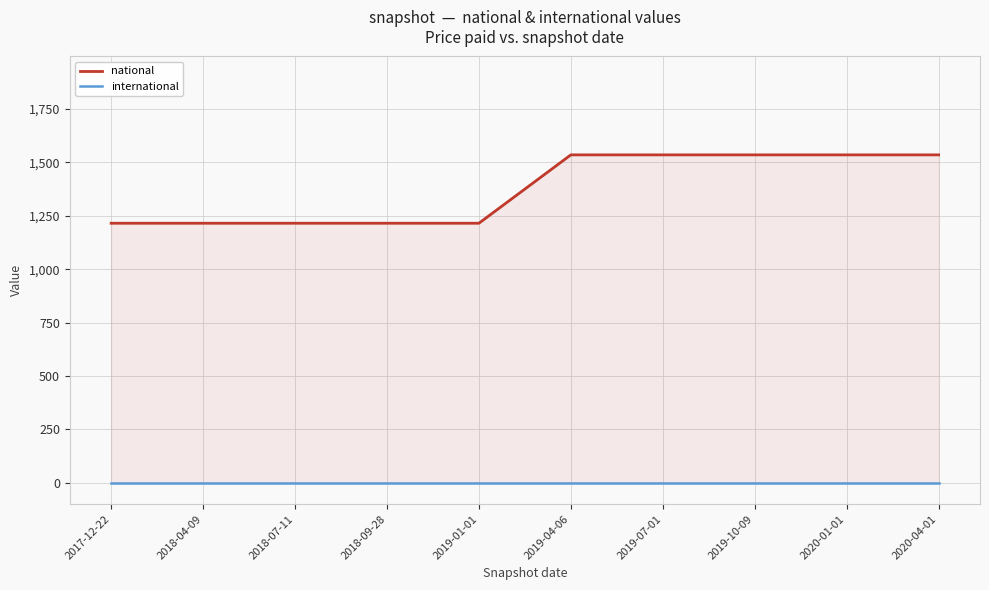

True or false: international and national cross at least once.

False